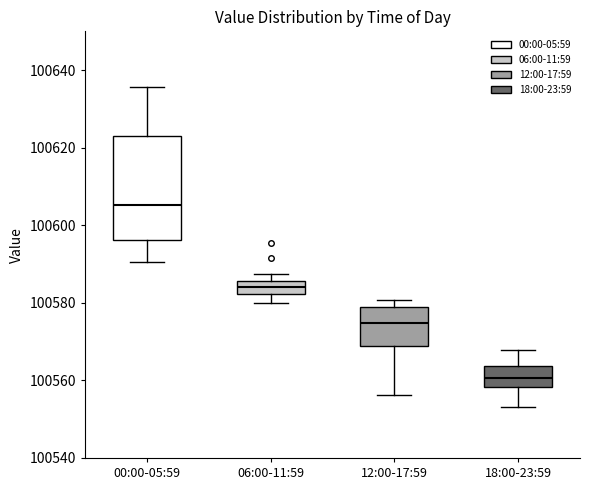

Which box is the tallest, from its lower edge to its upper edge?

00:00-05:59